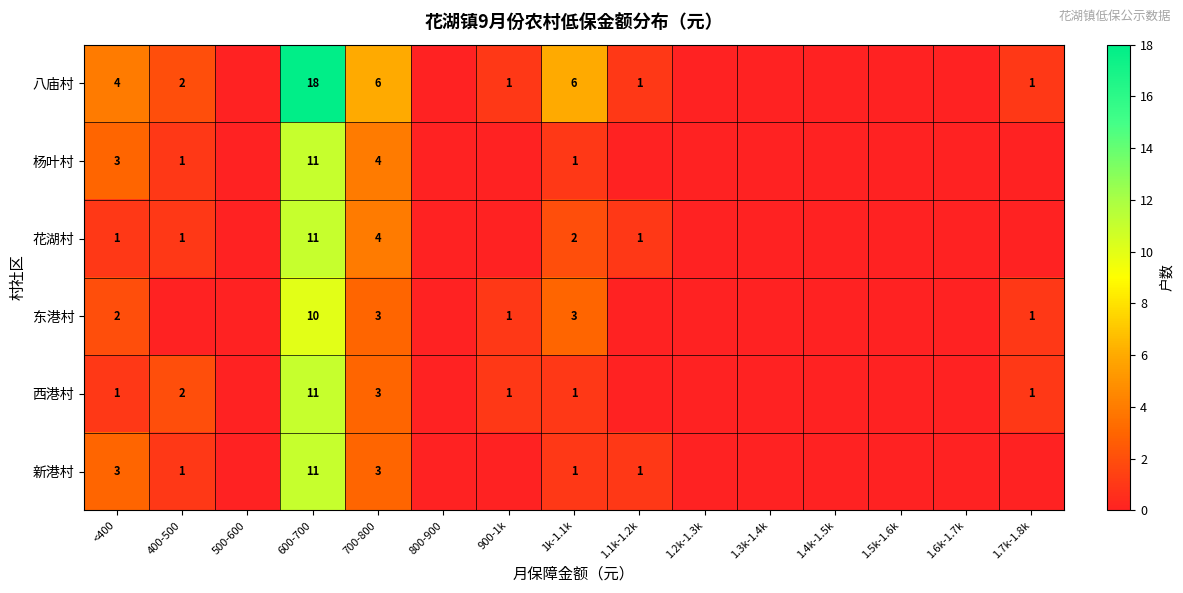

Which has a higher value, 400-500 or 1.2k-1.3k?

400-500